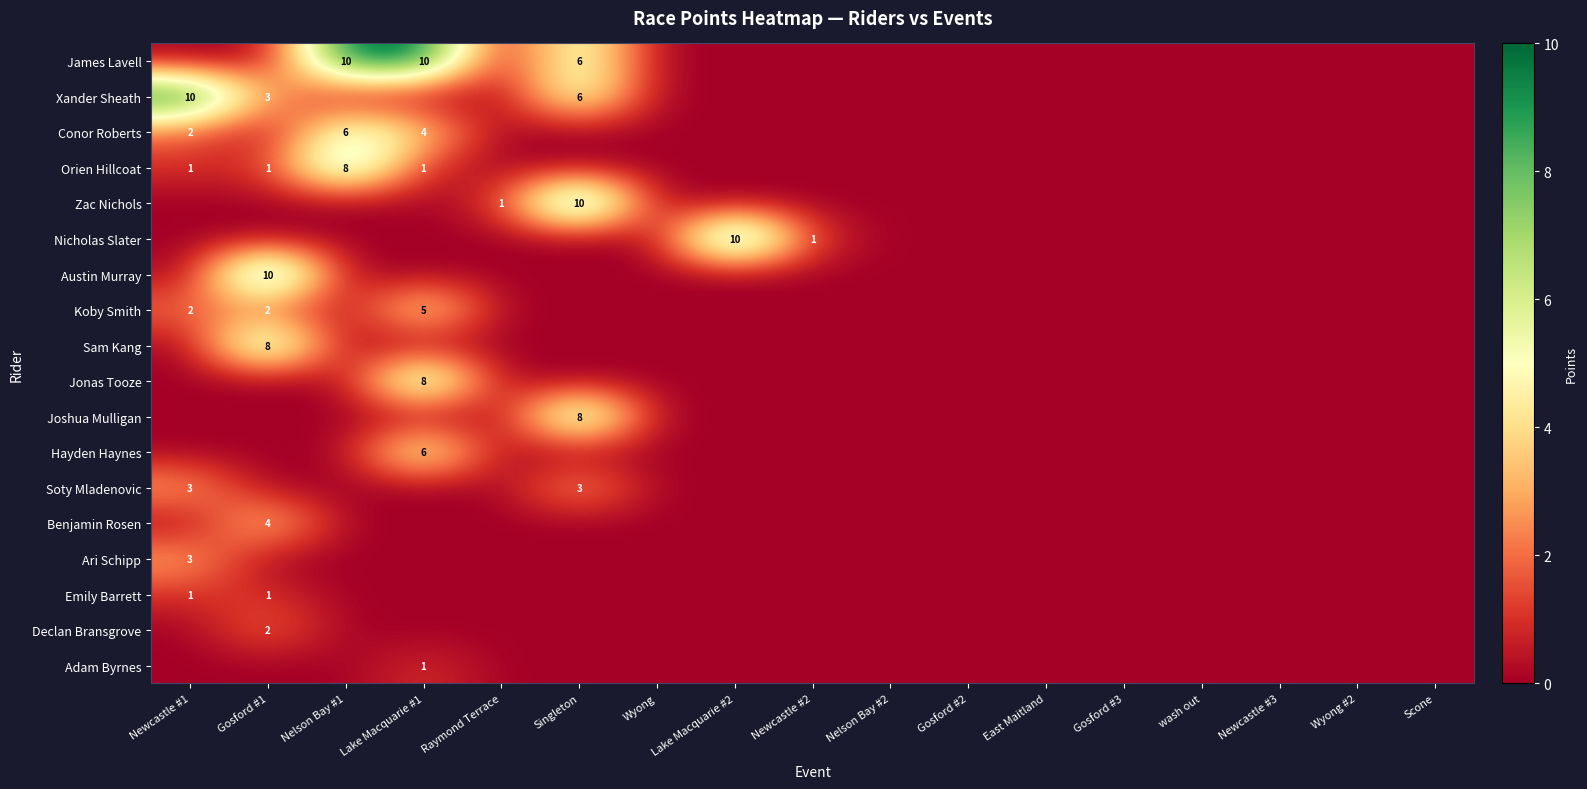

At which category does the chart reach its peak across all series?

Nelson Bay #1